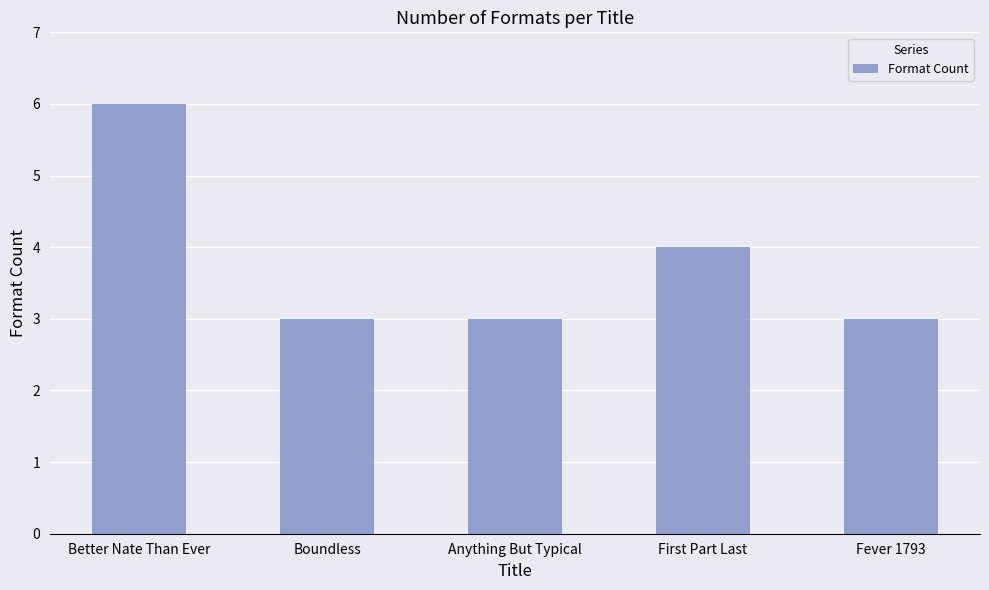

What is the maximum value shown in the chart?

6